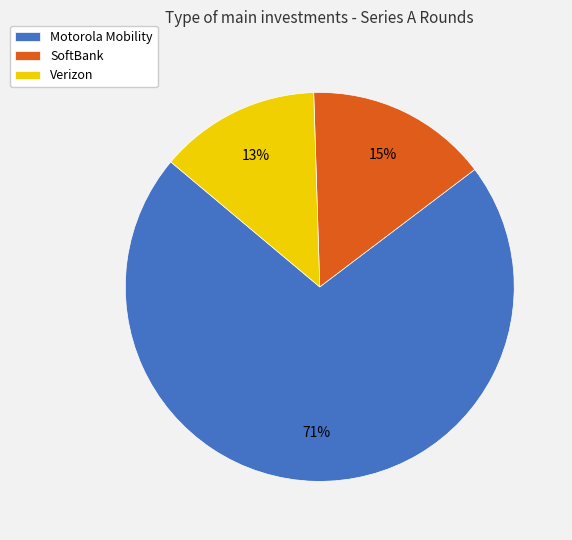

To the nearest percent, what is the combined percentage of SoftBank and Motorola Mobility?

87%